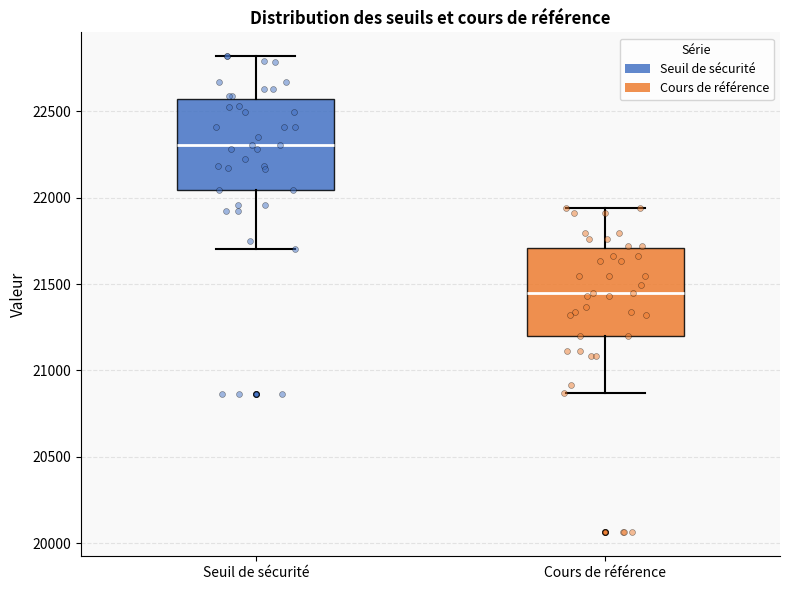

Reading left to right, transcribe this box plot: for each box, give where its median line is, the range the box spans, and where its two whiskers end, as read against the y-axis. The values are not printed on the chart, so give them approximately, as read against the axis.

Seuil de sécurité: median 22300, box 22050 to 22550, whiskers 21700 to 22800
Cours de référence: median 21450, box 21200 to 21700, whiskers 20850 to 21950